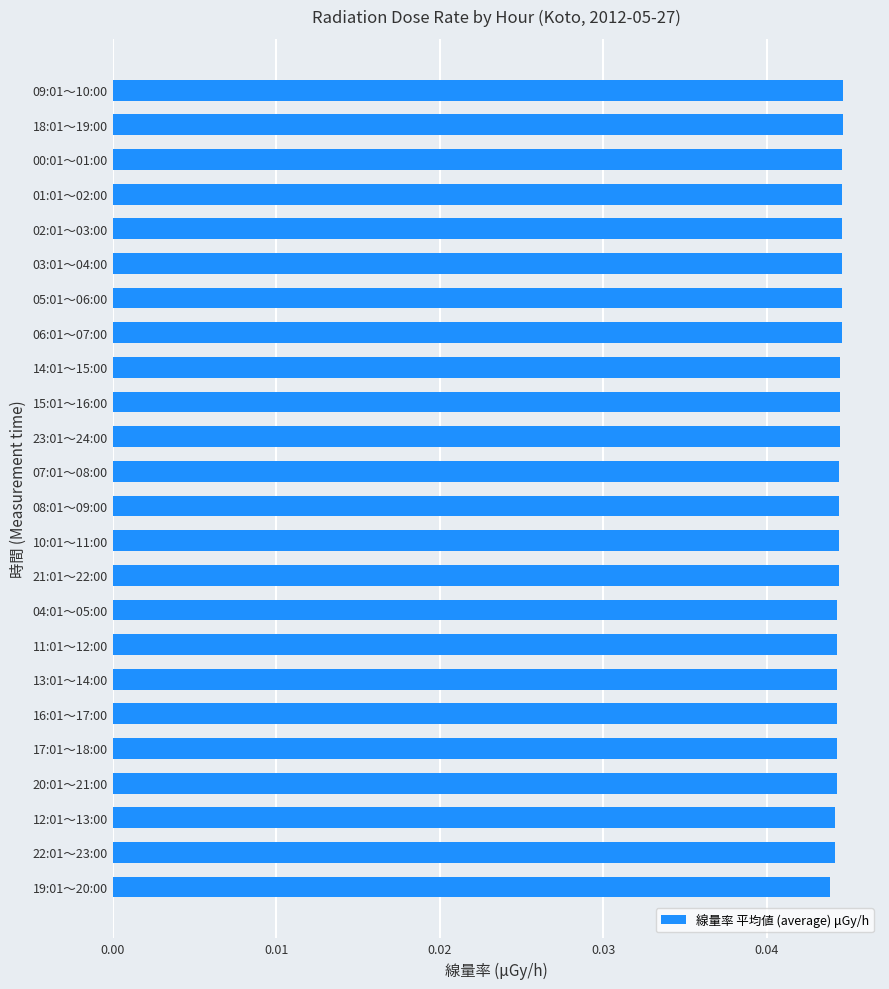

What is the sum of all values?

1.1